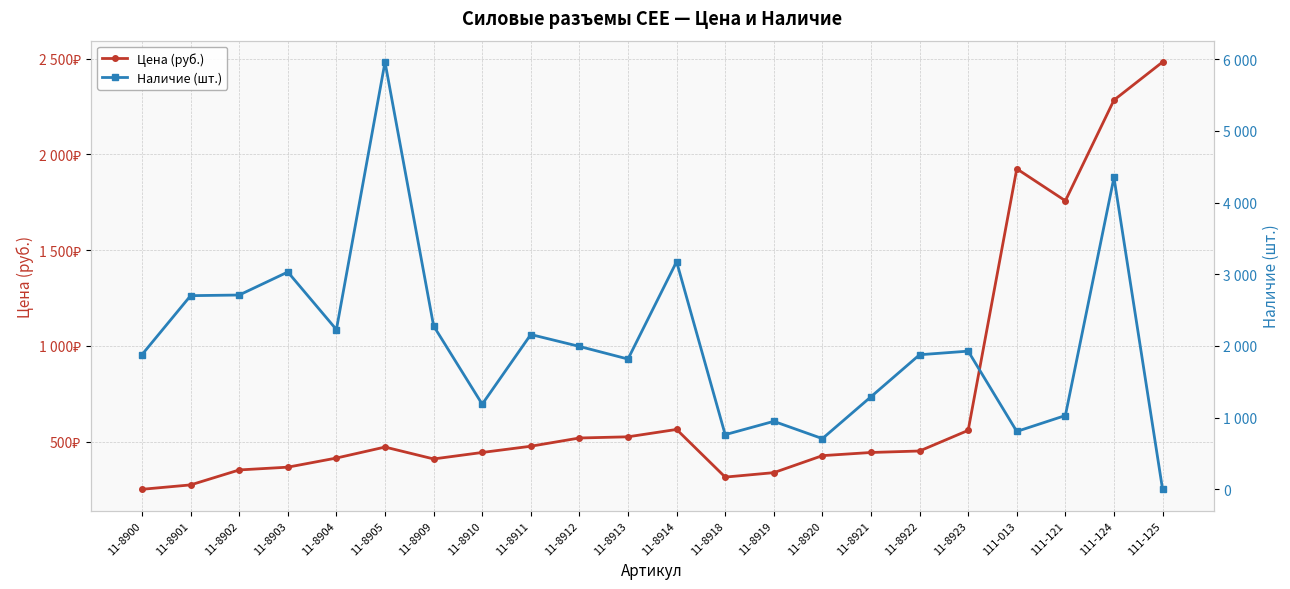

How many values in the Цена (руб.) series are below 451?

11